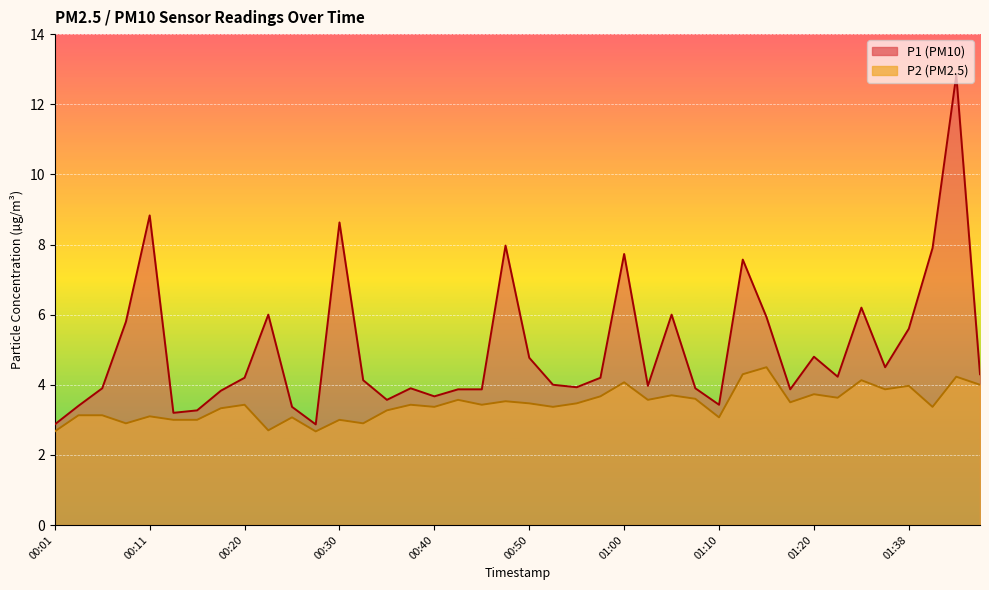

How many distinct data groups are displayed?

2